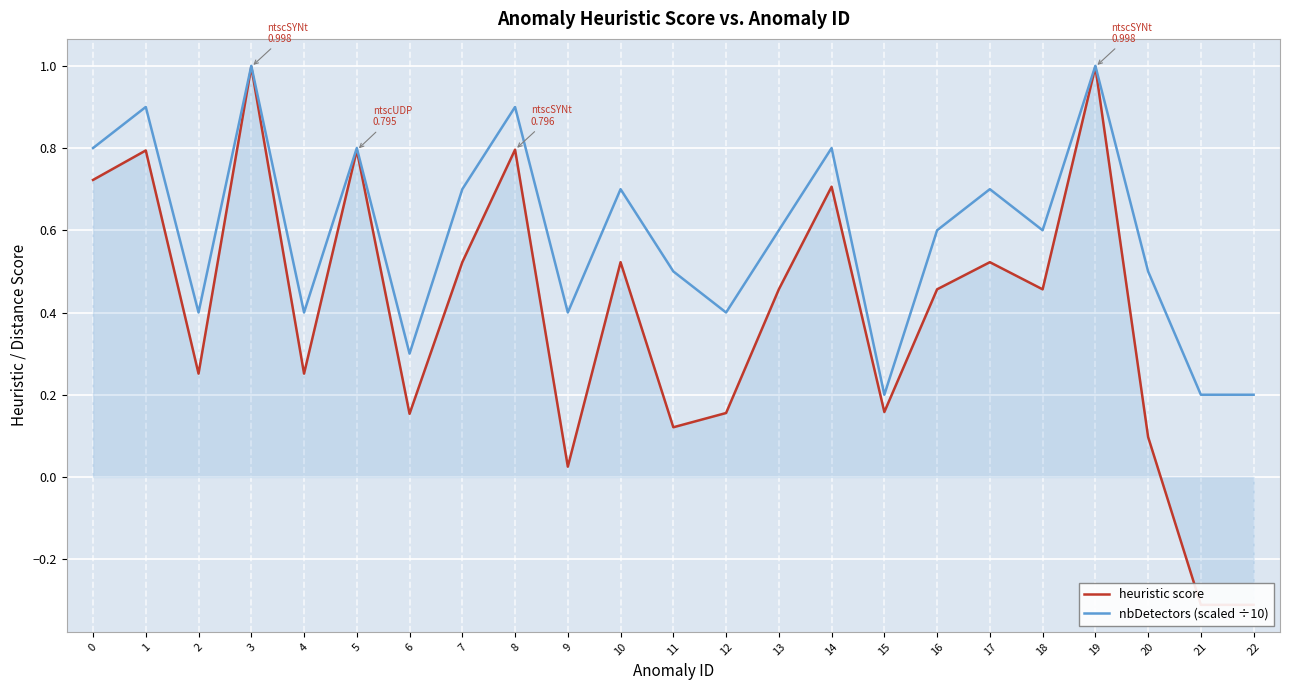

Reading left to right, list all the values displayed in this chart.

heuristic score: 0.7	0.8	0.3	1.0	0.3	0.8	0.2	0.5	0.8	0.0	0.5	0.1	0.2	0.5	0.7	0.2	0.5	0.5	0.5	1.0	0.1	-0.3	-0.3
nbDetectors (scaled ÷10): 0.8	0.9	0.4	1.0	0.4	0.8	0.3	0.7	0.9	0.4	0.7	0.5	0.4	0.6	0.8	0.2	0.6	0.7	0.6	1.0	0.5	0.2	0.2